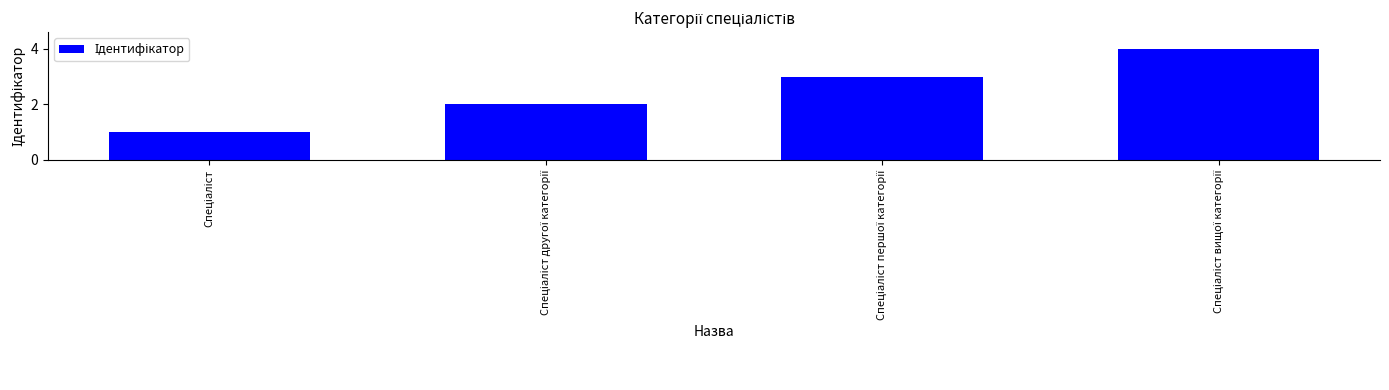

What is the greatest value displayed?

4